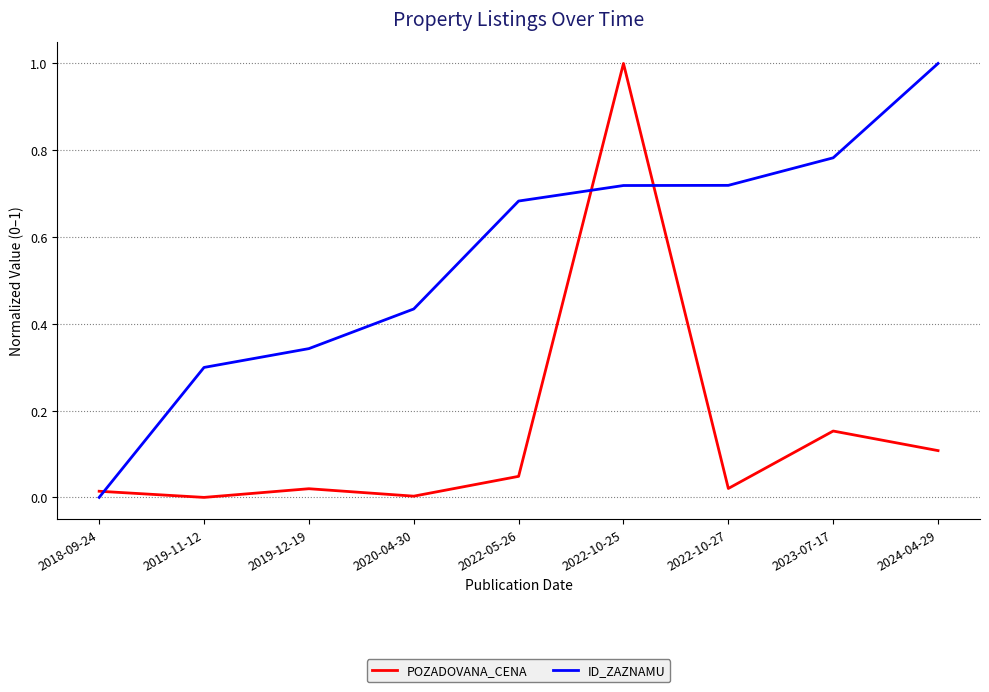

True or false: ID_ZAZNAMU and POZADOVANA_CENA cross at least once.

True